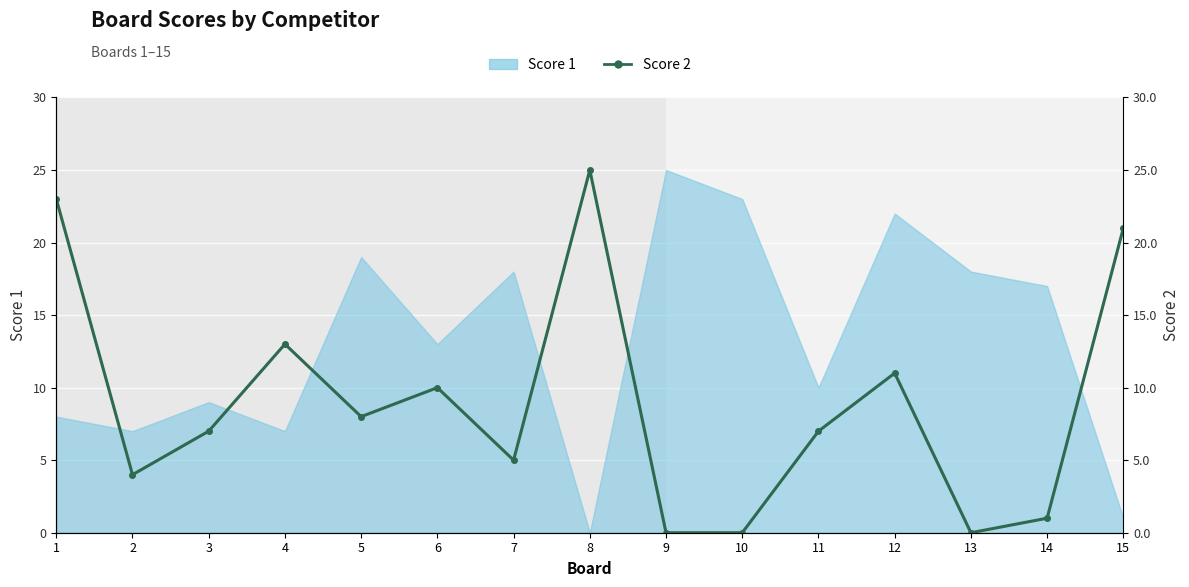

List the labels in order of value, smallest first.

9, 10, 13, 14, 2, 7, 3, 11, 5, 6, 12, 4, 15, 1, 8